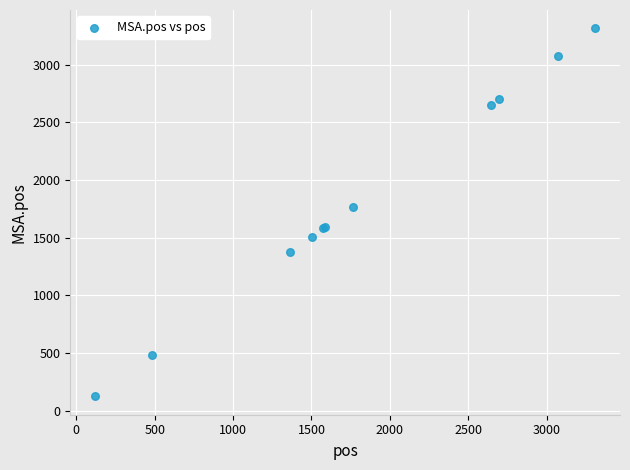

What Y value in the scatter plot is closest to 1719?

1768